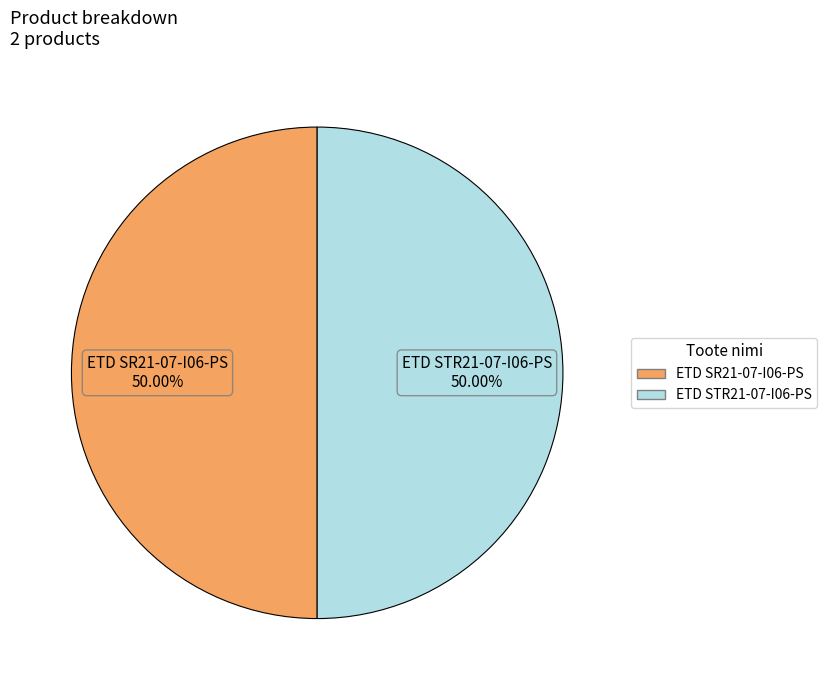

What is the ratio of the value at ETD SR21-07-I06-PS to the value at ETD STR21-07-I06-PS?

1.0